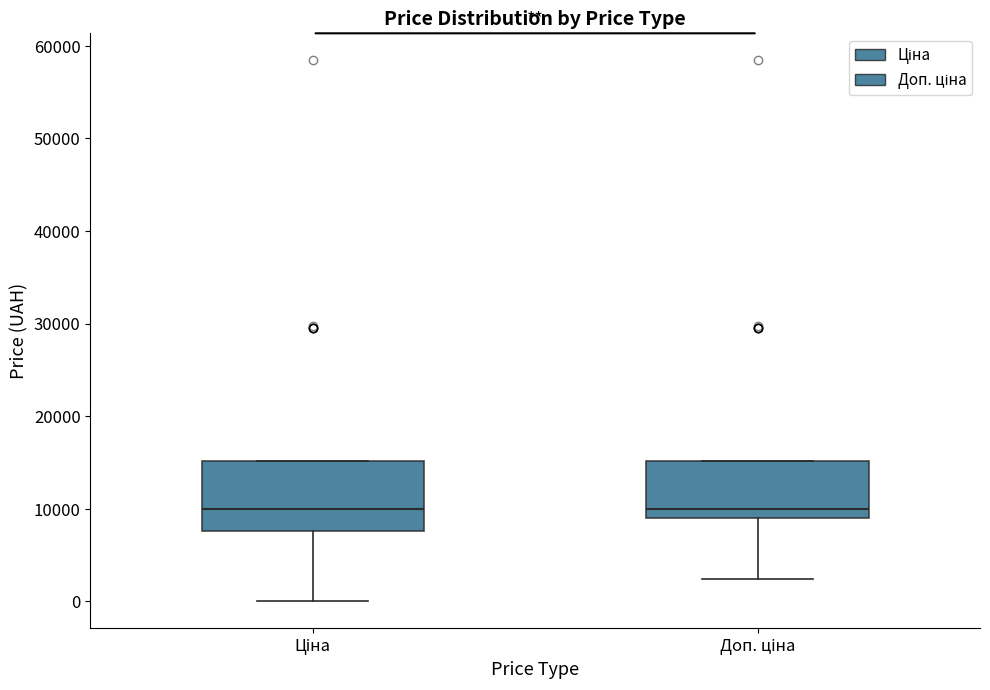

Which box is the tallest, from its lower edge to its upper edge?

Ціна